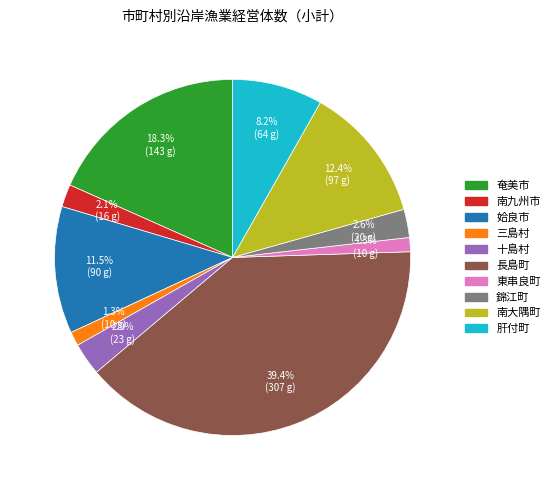

Is there any slice that represents more than half of the pie?

No